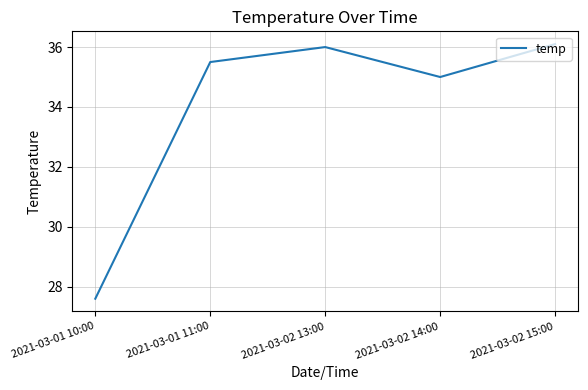

Is it true that the value at 2021-03-02 13:00 is 36.0?

True